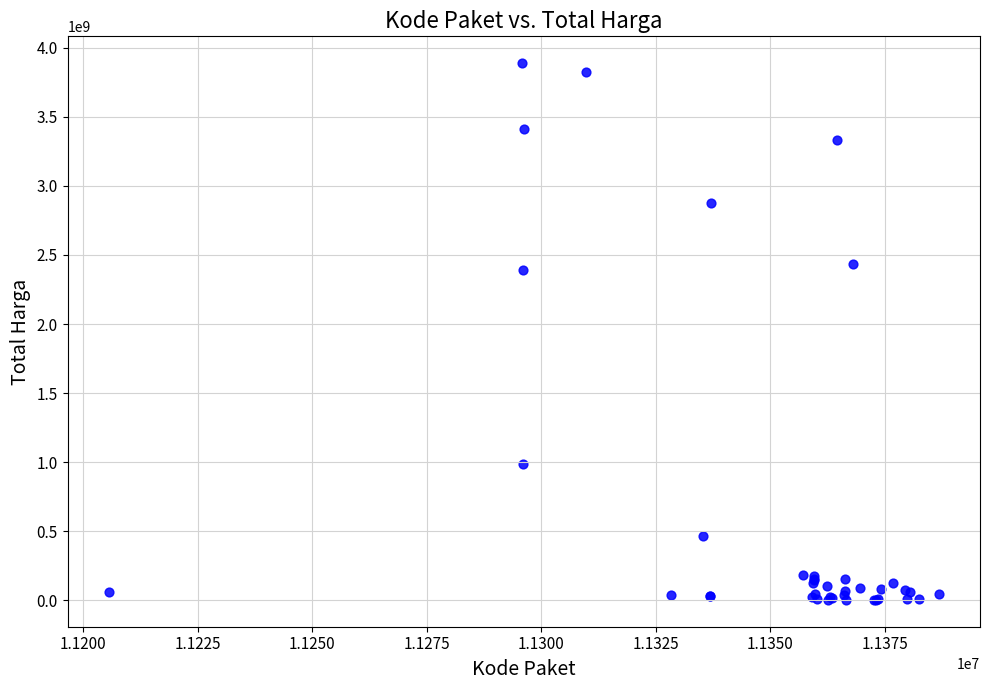

What Y value in the scatter plot is closest to 1945625800?

2389735200